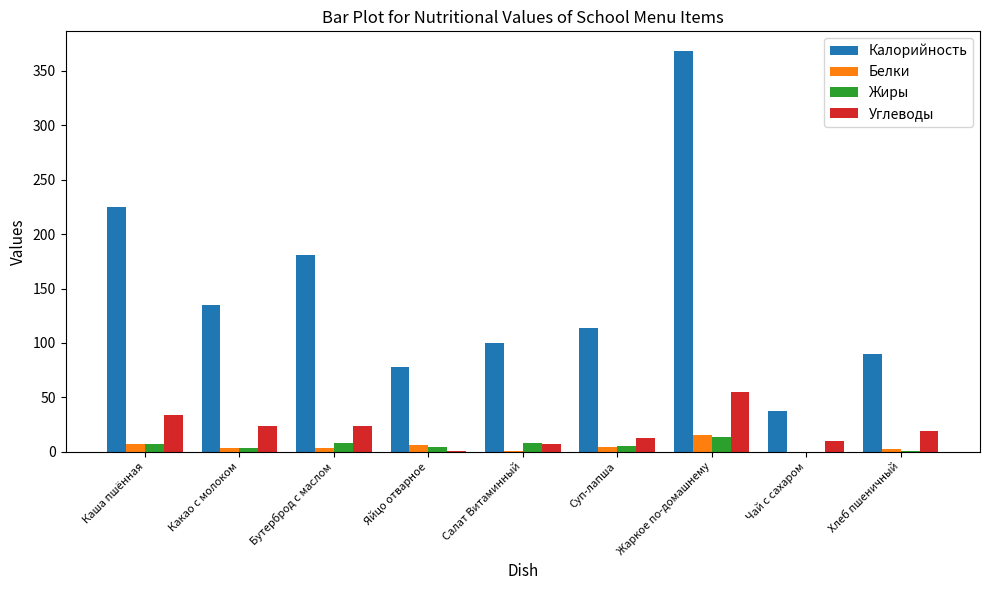

Which series has the largest total across all categories?

Калорийность